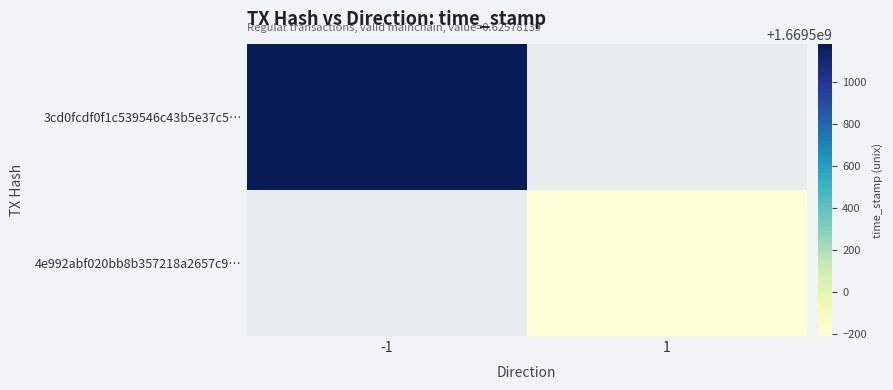

Reading left to right, transcribe all the data shown in this chart.

3cd0fcdf0f1c539546c43b5e37c59762f2098c1: -1	1669501178
4e992abf020bb8b357218a2657c94611629a395: 1	1669499792